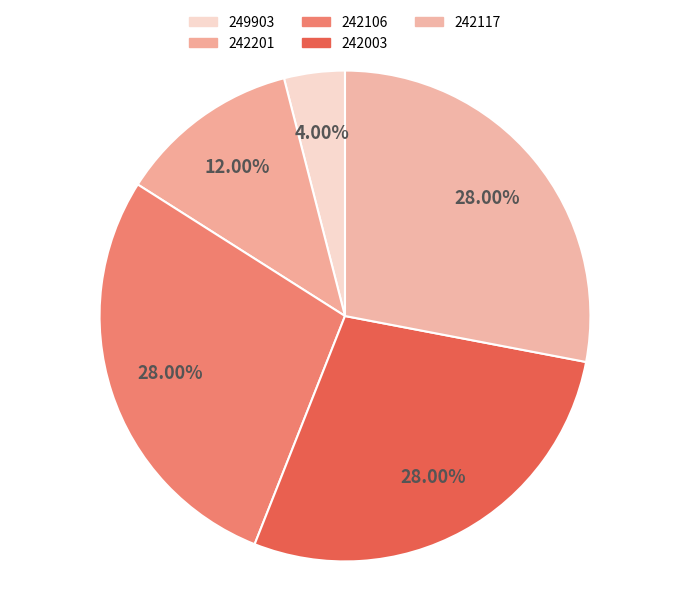

To the nearest percent, what percentage of the pie is 242003?

28%